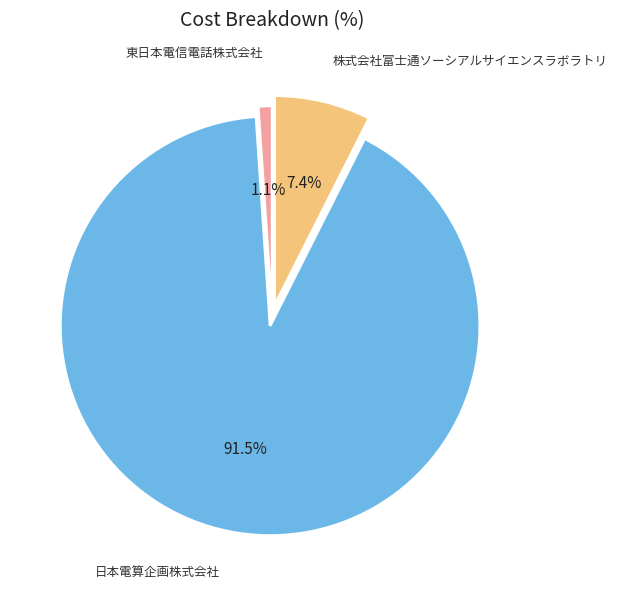

Count the number of slices in the pie.

3